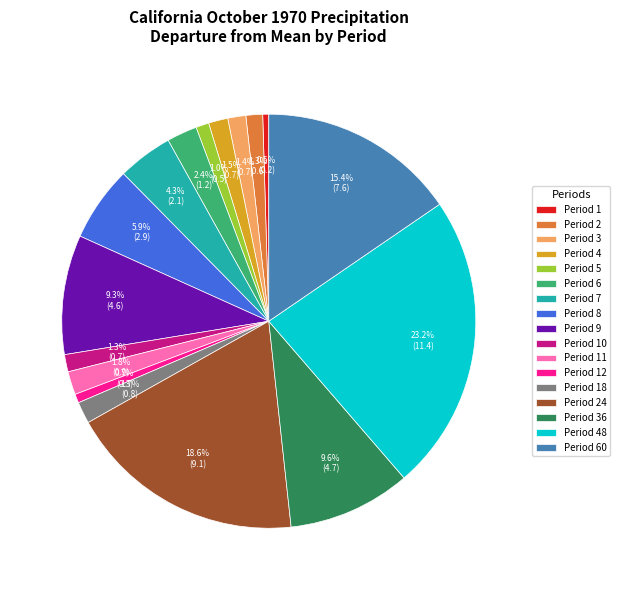

How many segments does this pie chart have?

17